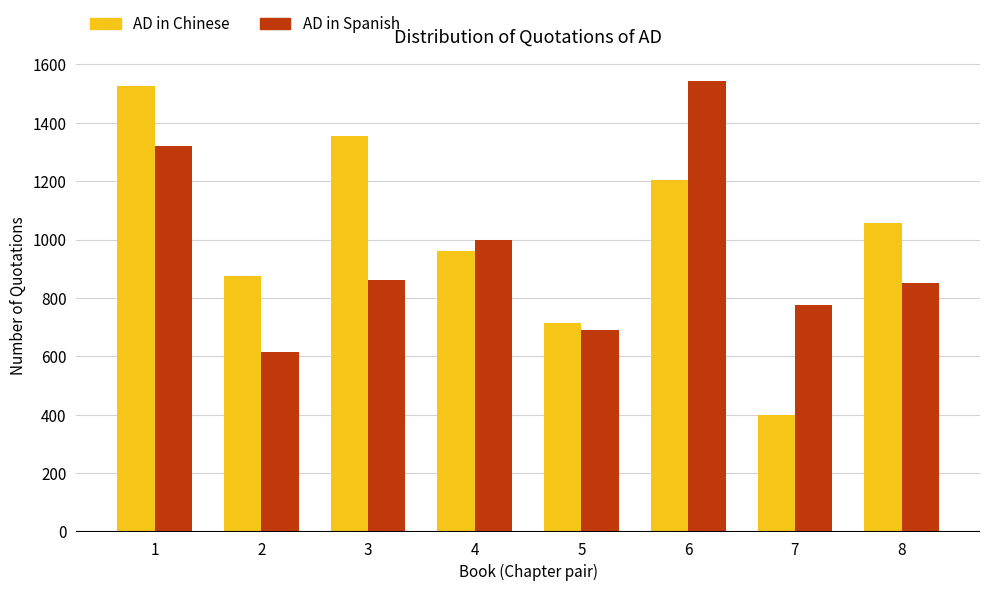

How many data points in AD in Spanish are less than 863?

4